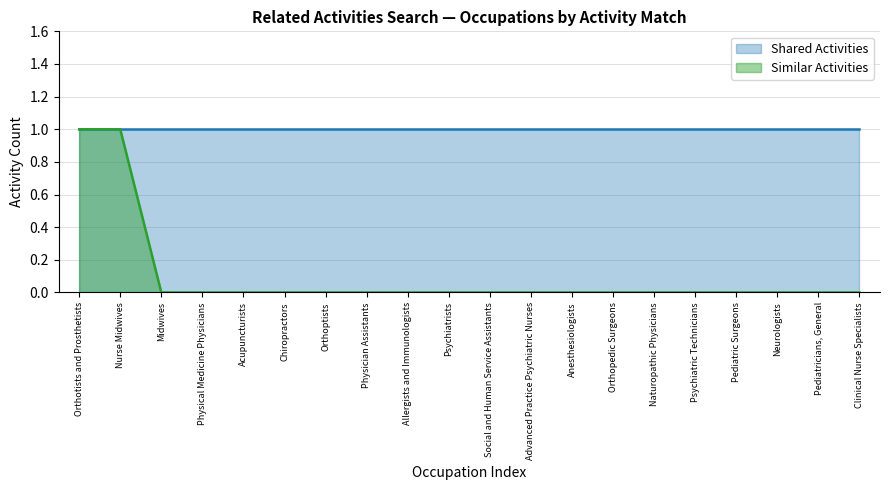

What is the label of the 14th point from the right?

Orthoptists